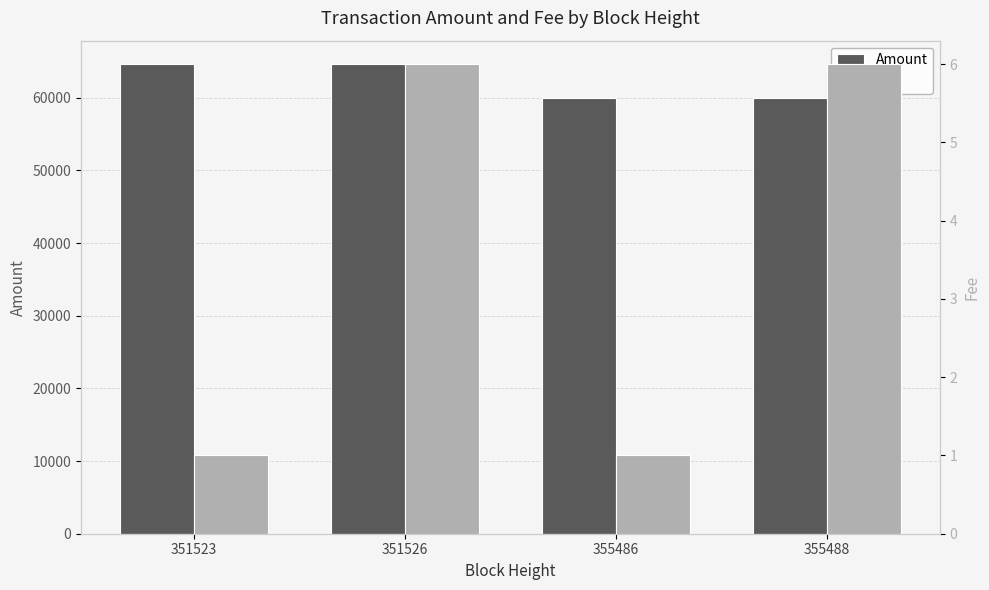

What is the average value of the Amount series?

62304